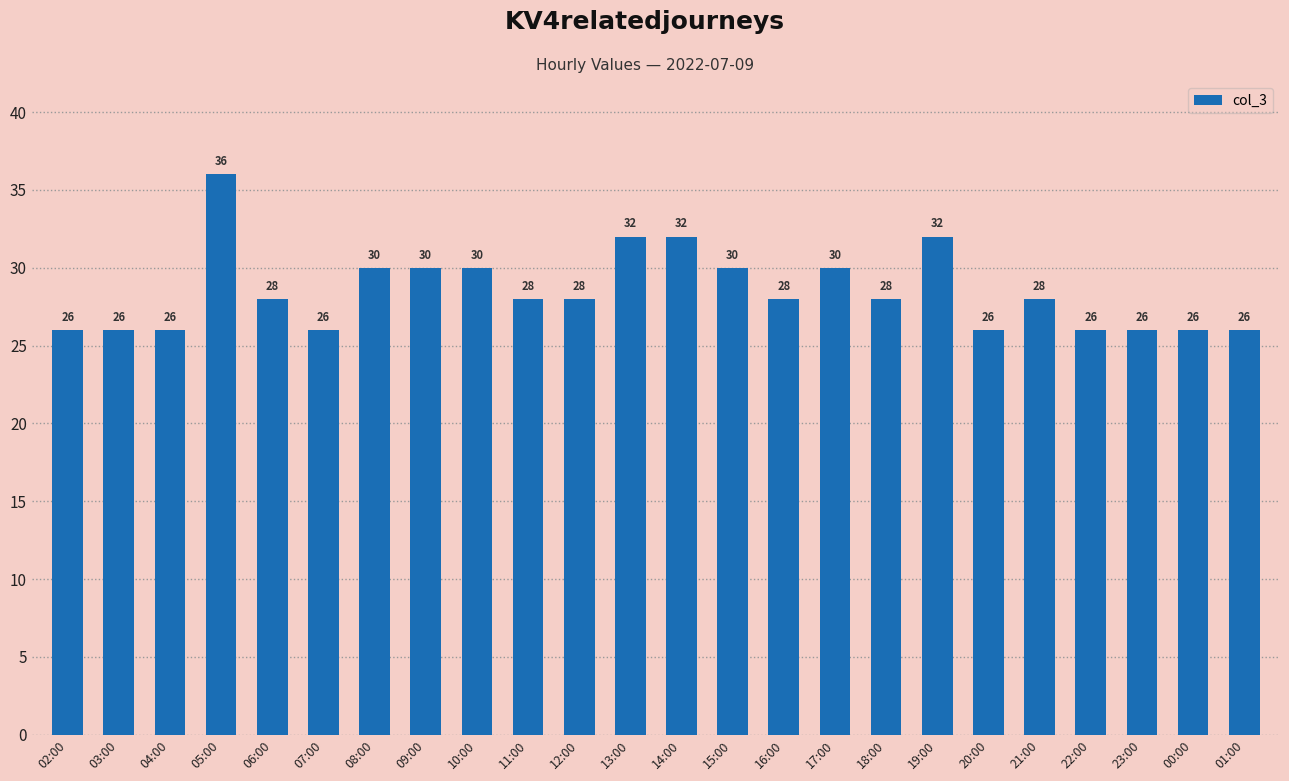

What is the change in value from 08:00 to 19:00?

+2